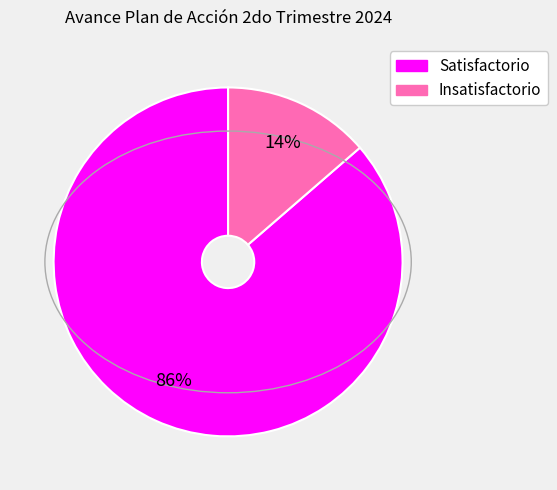

How many segments does this pie chart have?

2